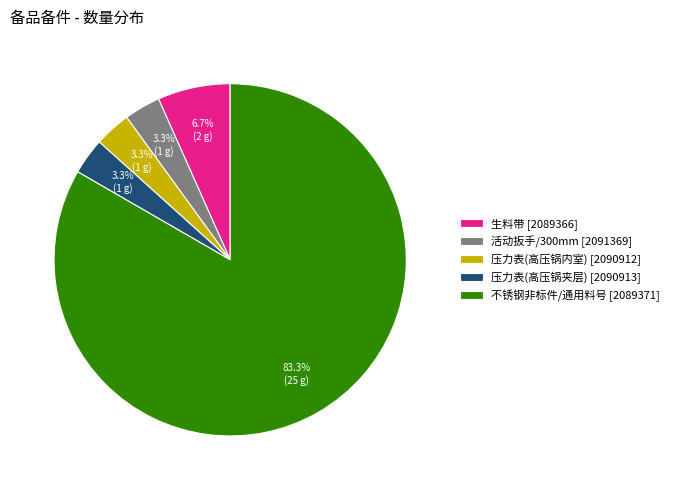

Between 生料带 [2089366] and 不锈钢非标件/通用料号 [2089371], which is larger?

不锈钢非标件/通用料号 [2089371]